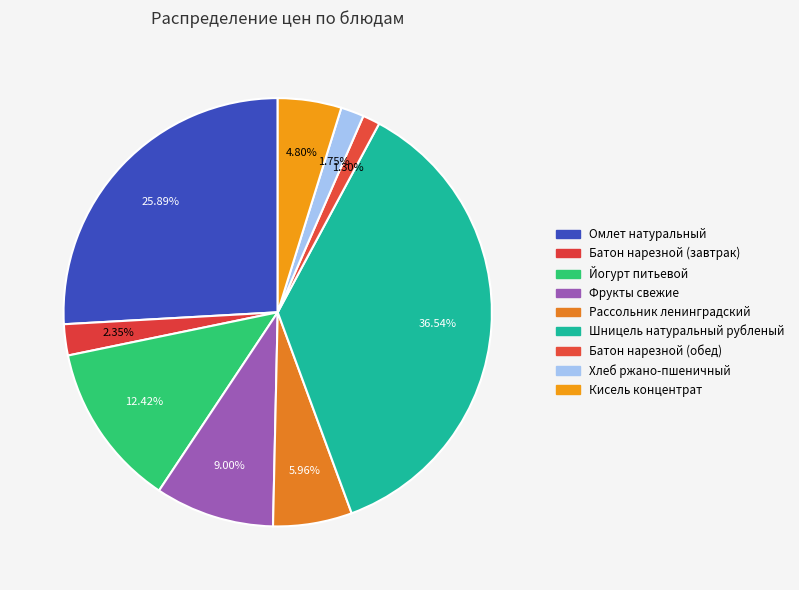

Is there any slice that represents more than half of the pie?

No